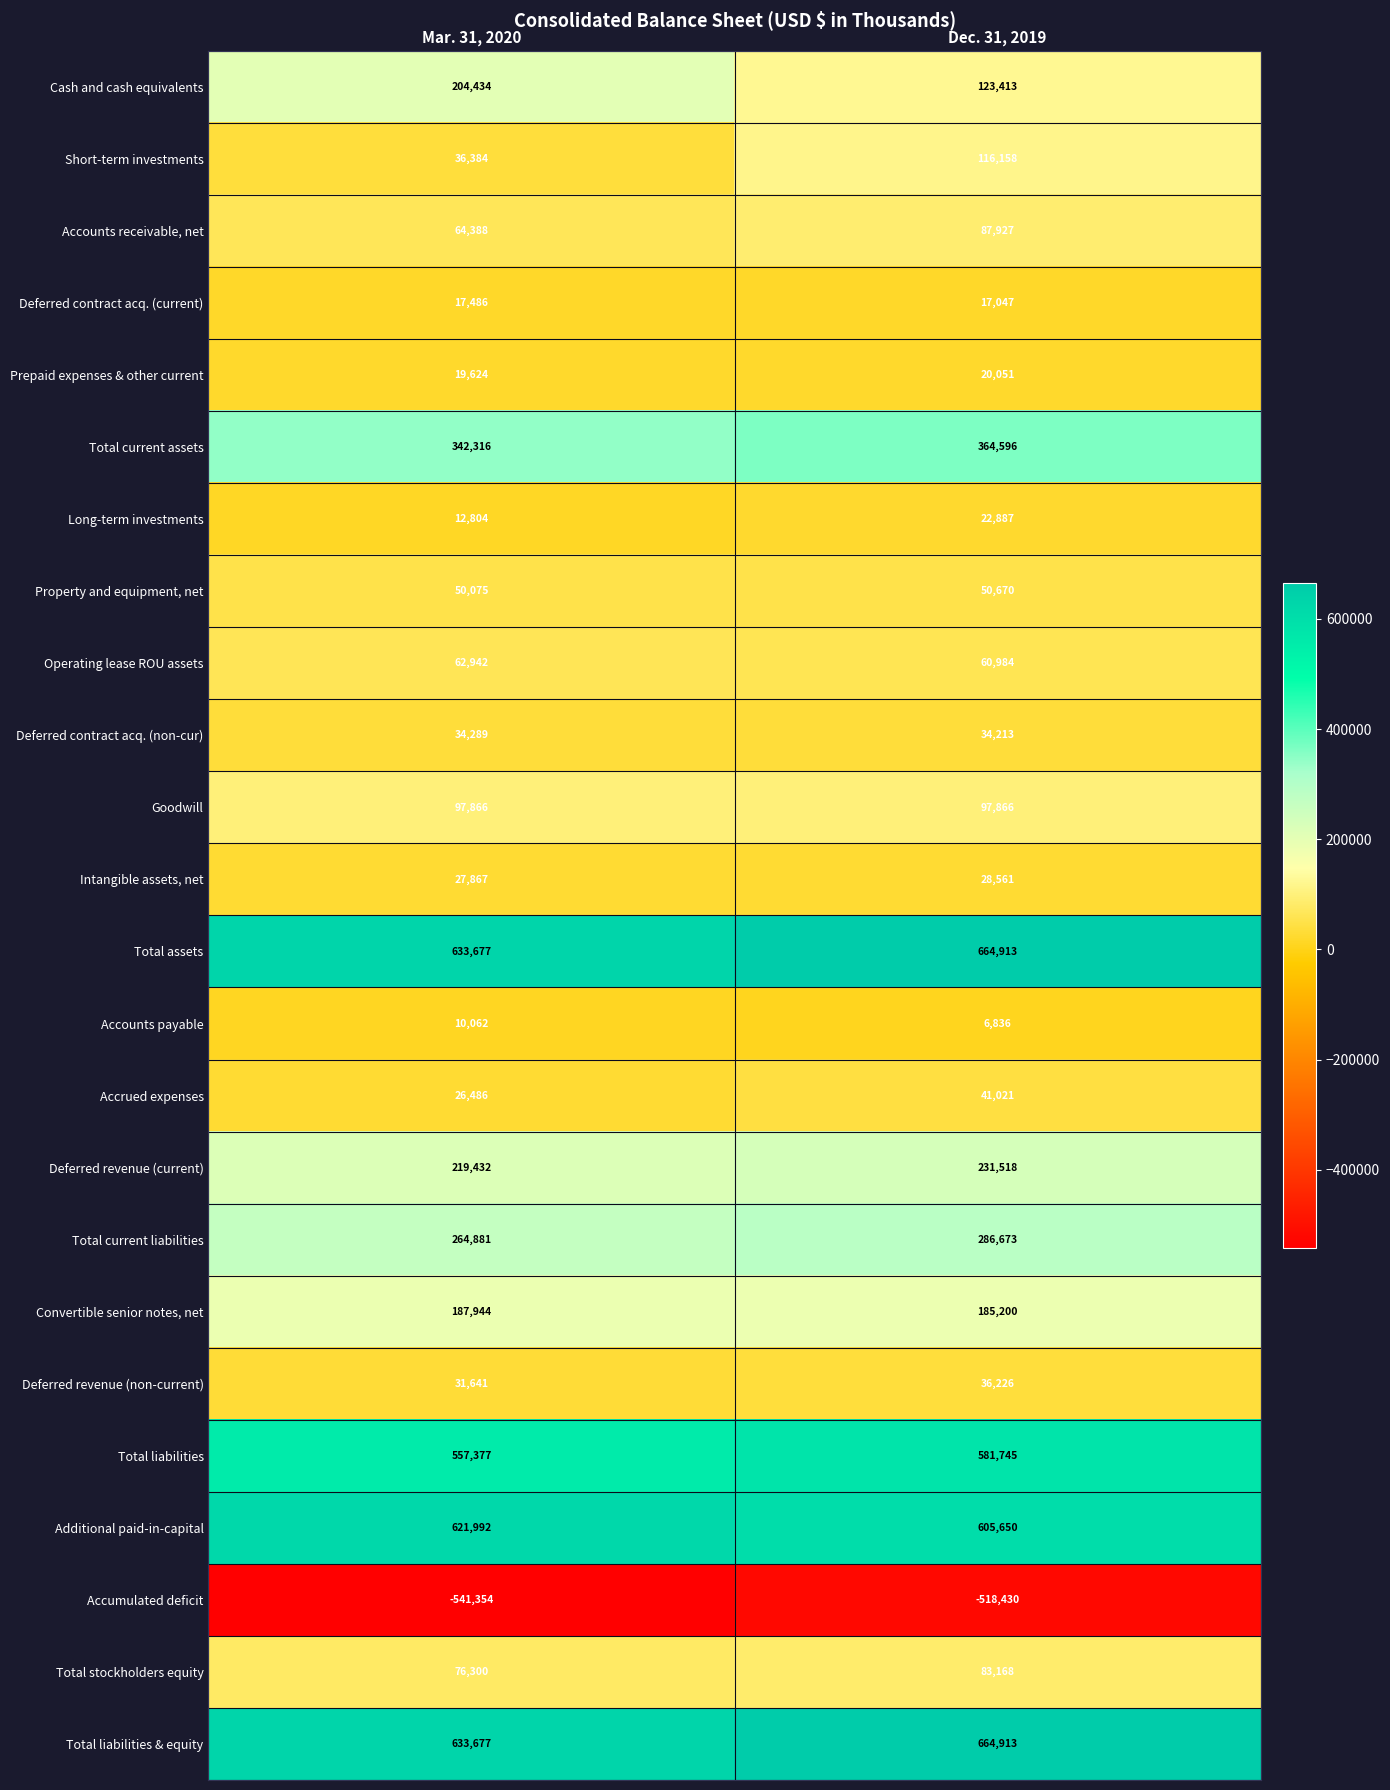

What is the spread (max minus min) of values at Mar. 31, 2020?

1175031